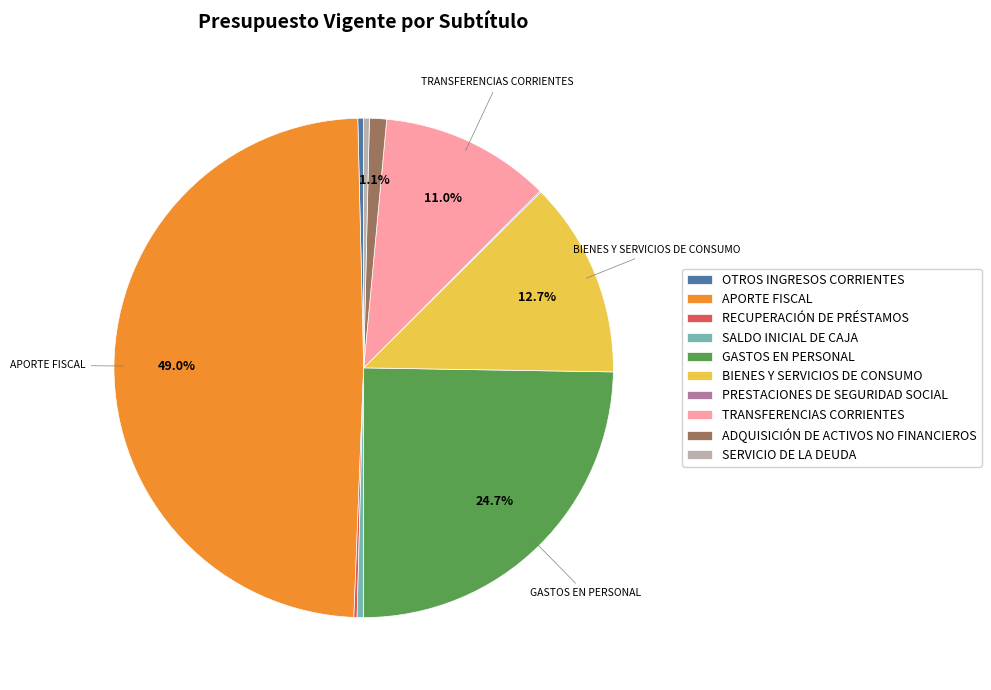

Between OTROS INGRESOS CORRIENTES and ADQUISICIÓN DE ACTIVOS NO FINANCIEROS, which is larger?

ADQUISICIÓN DE ACTIVOS NO FINANCIEROS